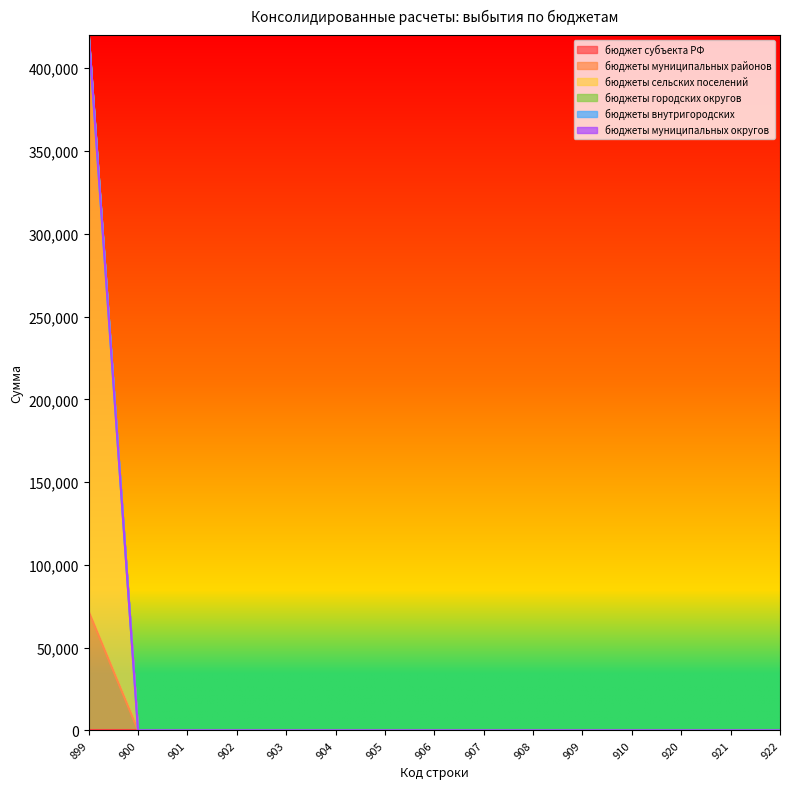

Reading left to right, what are all the values shown in this chart?

бюджет субъекта РФ: 0.0	0.0	0.0	0.0	0.0	0.0	0.0	0.0	0.0	0.0	0.0	0.0	0.0	0.0	0.0
бюджеты муниципальных районов: 71843.0	0.0	0.0	0.0	0.0	0.0	0.0	0.0	0.0	0.0	0.0	0.0	0.0	0.0	0.0
бюджеты сельских поселений: 348933.5	0.0	0.0	0.0	0.0	0.0	0.0	0.0	0.0	0.0	0.0	0.0	0.0	0.0	0.0
бюджеты городских округов: 0.0	0.0	0.0	0.0	0.0	0.0	0.0	0.0	0.0	0.0	0.0	0.0	0.0	0.0	0.0
бюджеты внутригородских: 0.0	0.0	0.0	0.0	0.0	0.0	0.0	0.0	0.0	0.0	0.0	0.0	0.0	0.0	0.0
бюджеты муниципальных округов: 0.0	0.0	0.0	0.0	0.0	0.0	0.0	0.0	0.0	0.0	0.0	0.0	0.0	0.0	0.0